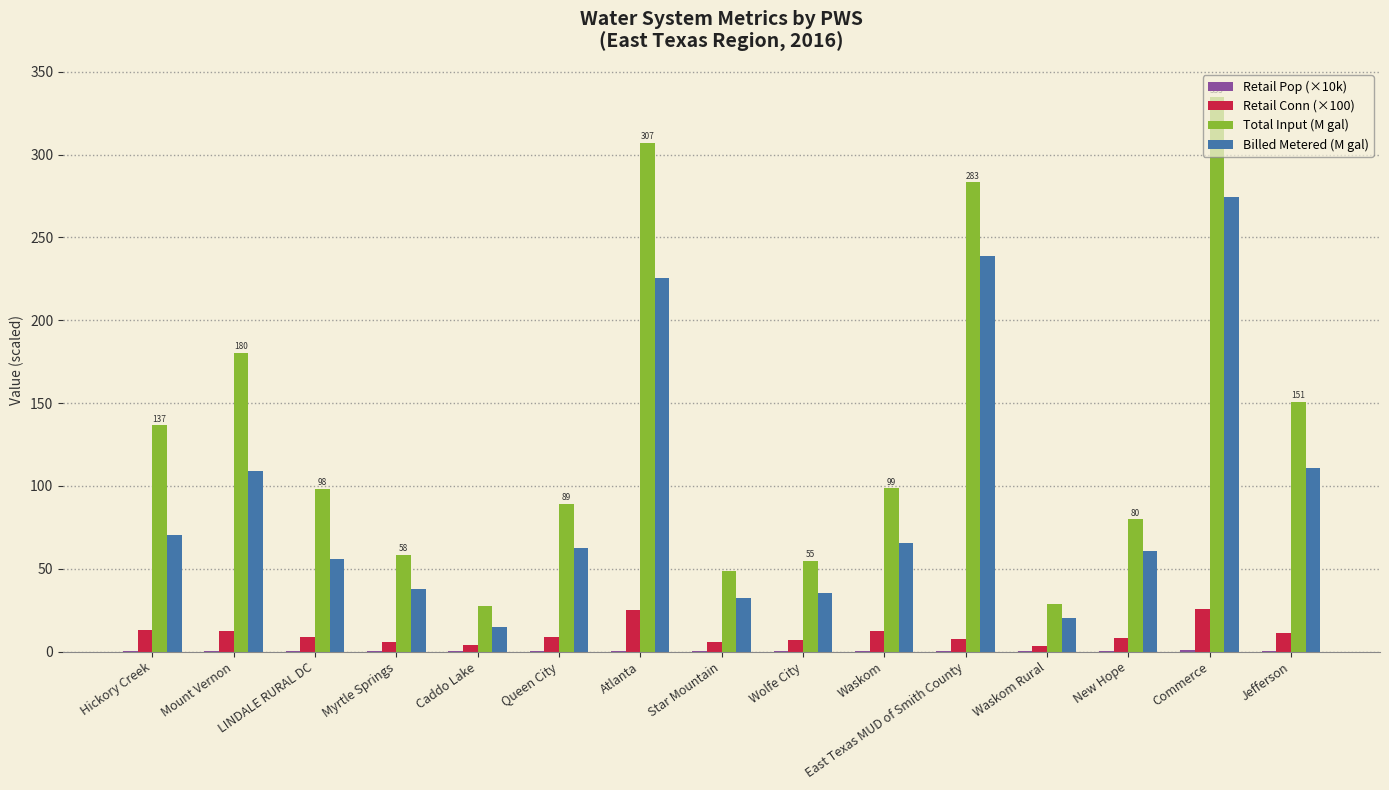

Which series has the largest total across all categories?

Total Input (M gal)